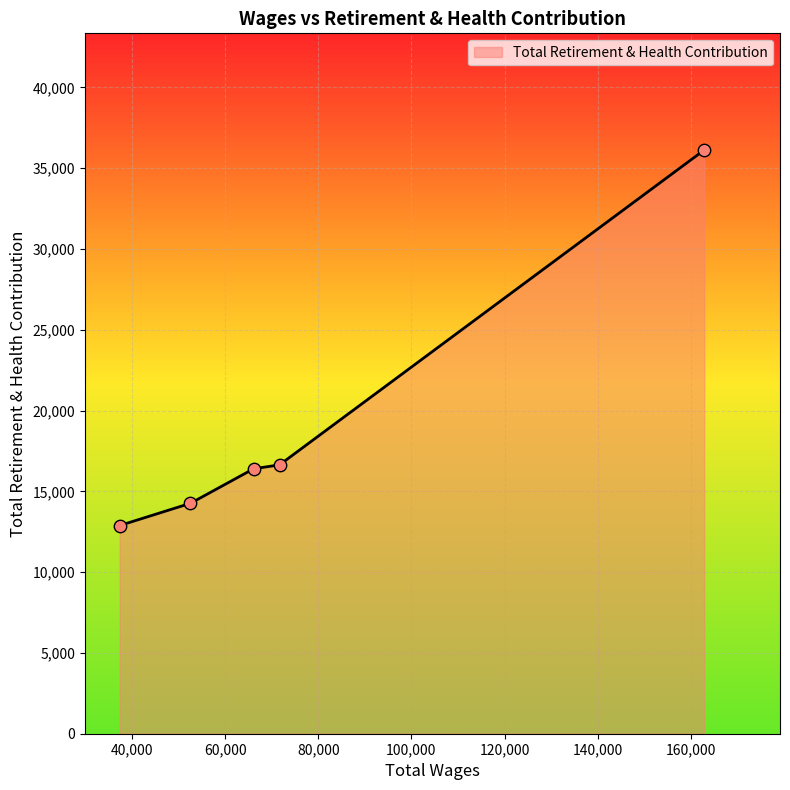

What is the minimum value shown in the chart?

12886